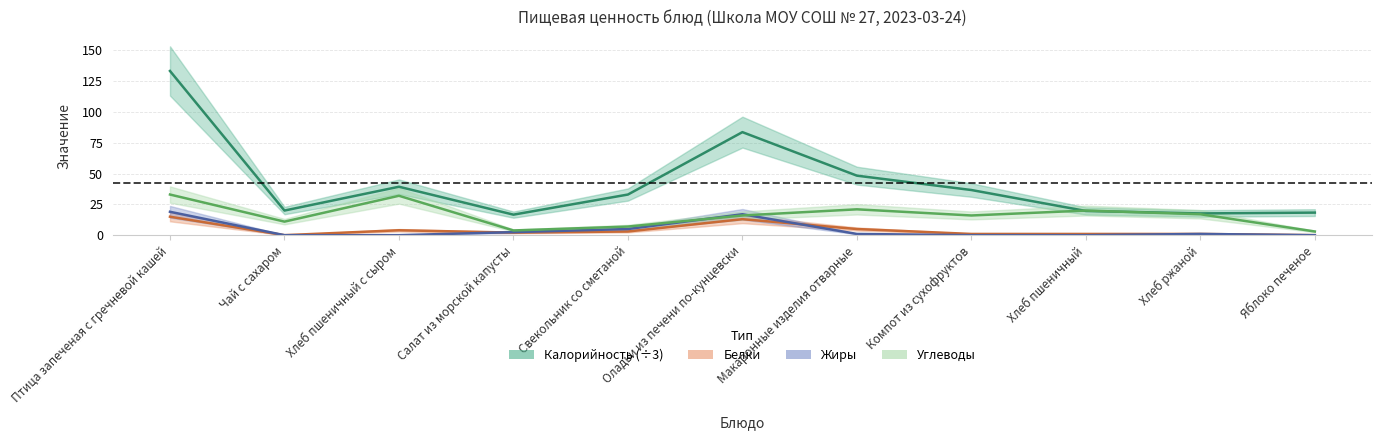

Which label corresponds to the largest value in the chart?

Птица запеченая с гречневой кашей